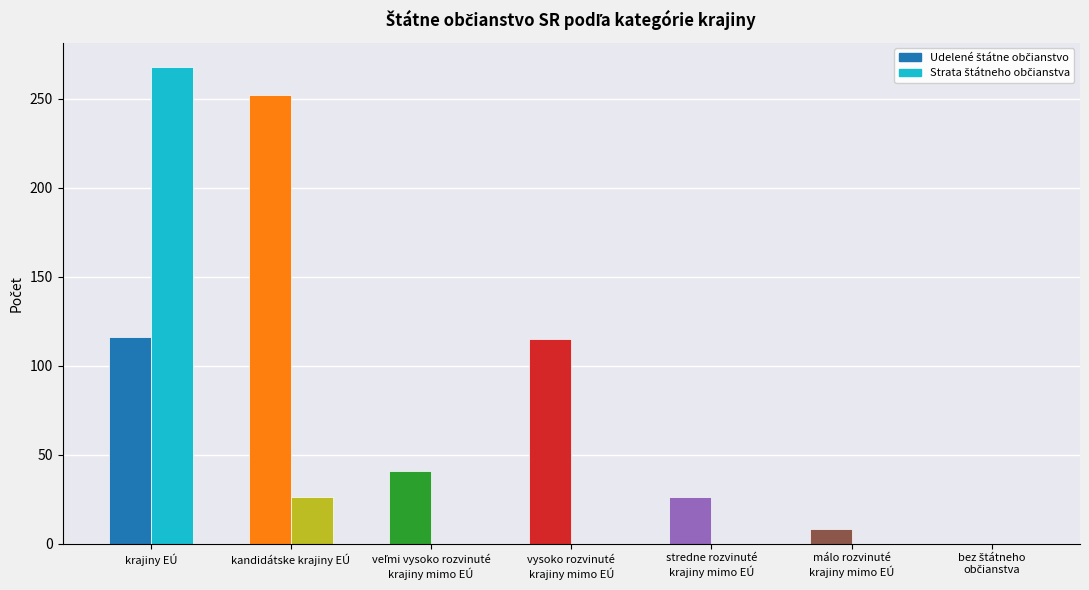

How many values in Strata štátneho občianstva are above zero?

2